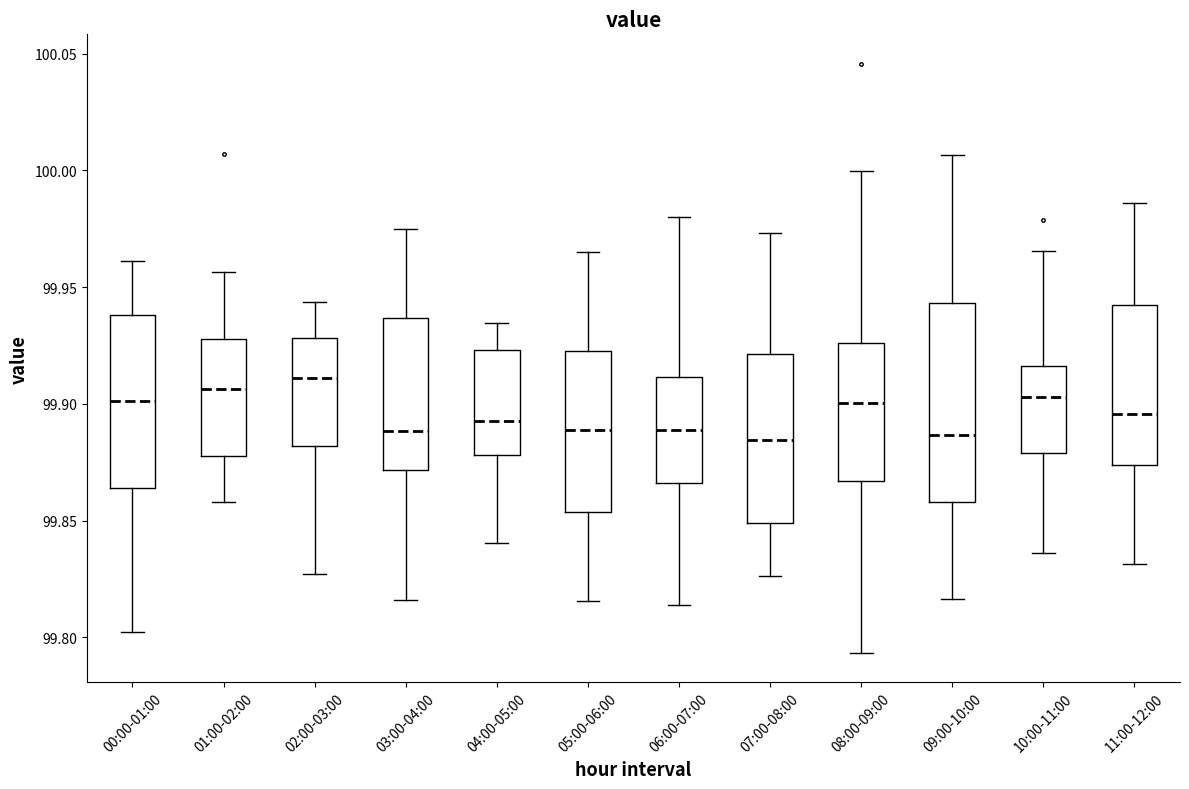

Reading left to right, read every box against the y-axis: the position of its median line, the range the box covers, and the ends of its whiskers. The values are not printed on the chart, so give them approximately, as read against the axis.

00:00-01:00: median 99.900, box 99.865 to 99.940, whiskers 99.800 to 99.960
01:00-02:00: median 99.905, box 99.880 to 99.930, whiskers 99.860 to 99.955
02:00-03:00: median 99.910, box 99.880 to 99.930, whiskers 99.825 to 99.945
03:00-04:00: median 99.890, box 99.870 to 99.935, whiskers 99.815 to 99.975
04:00-05:00: median 99.895, box 99.880 to 99.925, whiskers 99.840 to 99.935
05:00-06:00: median 99.890, box 99.855 to 99.925, whiskers 99.815 to 99.965
06:00-07:00: median 99.890, box 99.865 to 99.910, whiskers 99.815 to 99.980
07:00-08:00: median 99.885, box 99.850 to 99.920, whiskers 99.825 to 99.975
08:00-09:00: median 99.900, box 99.865 to 99.925, whiskers 99.795 to 100.000
09:00-10:00: median 99.885, box 99.860 to 99.945, whiskers 99.815 to 100.005
10:00-11:00: median 99.905, box 99.880 to 99.915, whiskers 99.835 to 99.965
11:00-12:00: median 99.895, box 99.875 to 99.940, whiskers 99.830 to 99.985